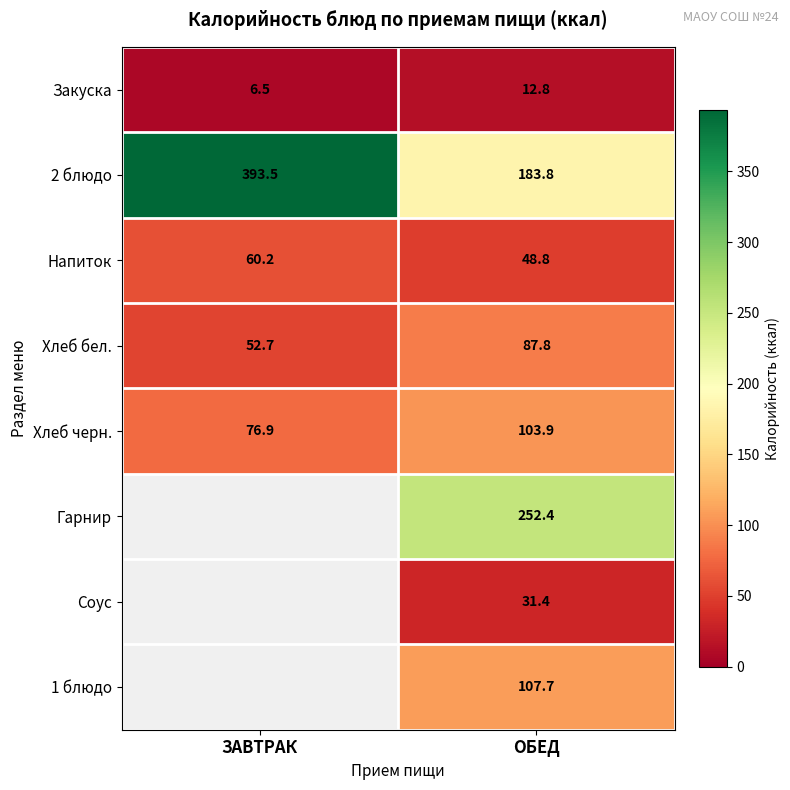

The value of Соус at ОБЕД is 31.4. True or false?

True